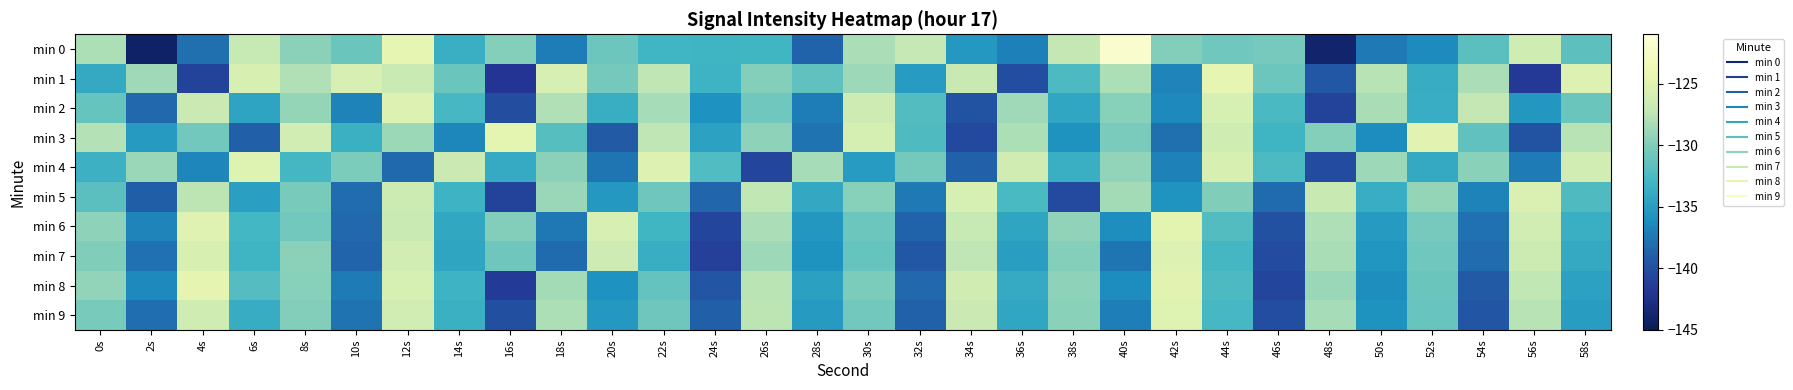

Which label corresponds to the smallest value in the chart?

2s